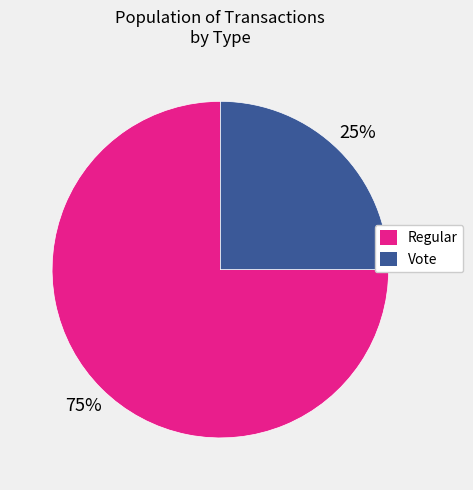

Do Regular and Vote together represent more than half of the pie?

Yes